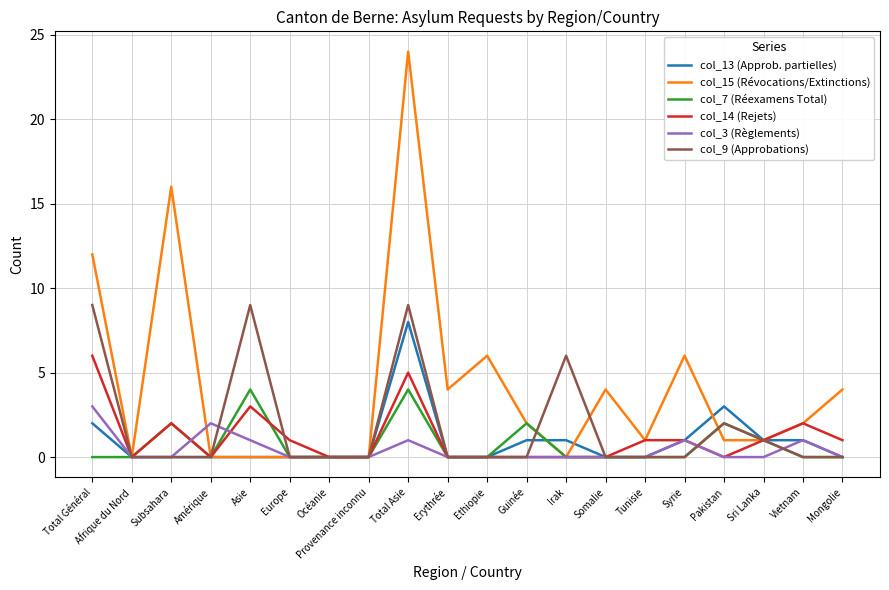

What is the total value across all series at Mongolie?

5